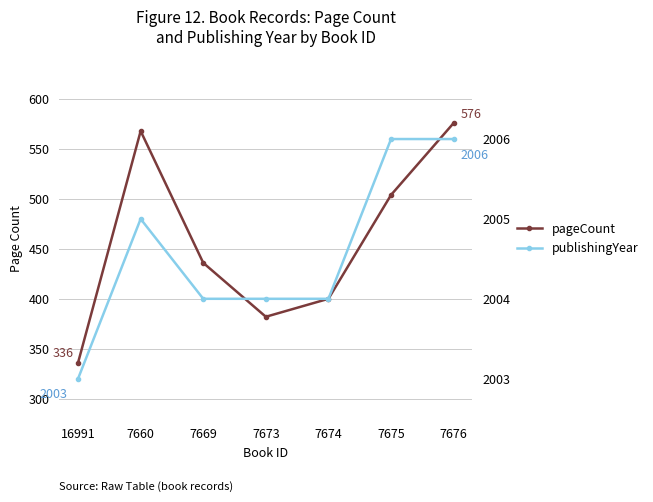

At how many categories does at least one series exceed 391?

7